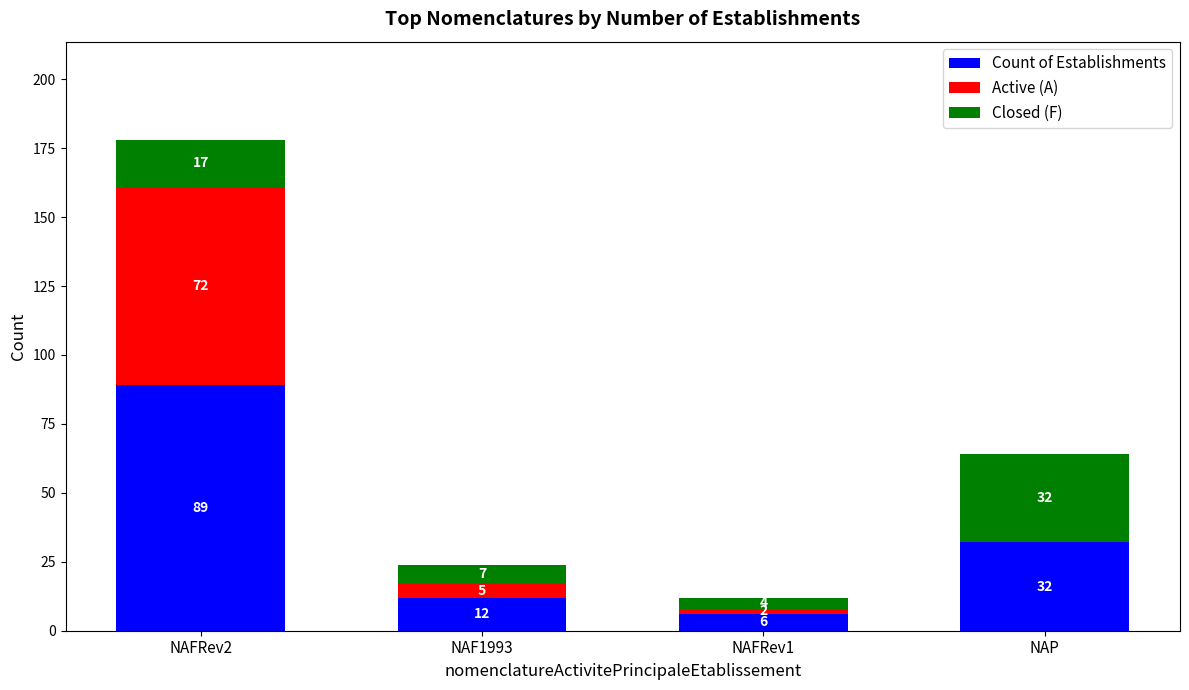

At which label does Count of Establishments reach its peak?

NAFRev2